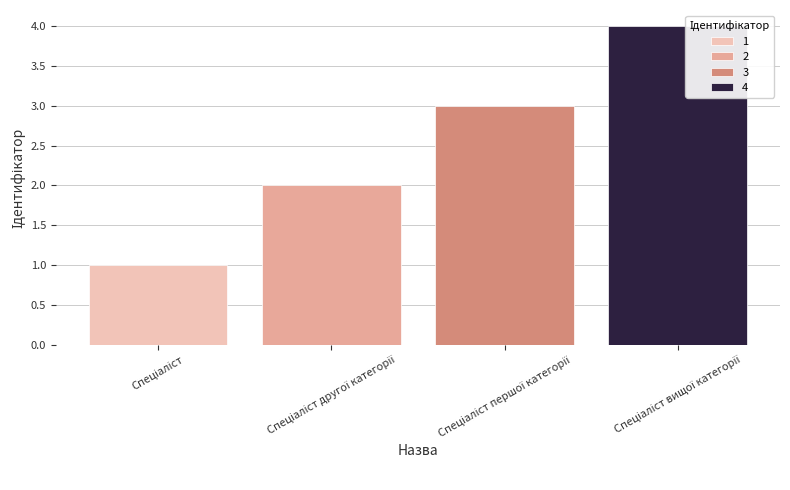

True or false: the data shows 1 at Спеціаліст вищої категорії.

False